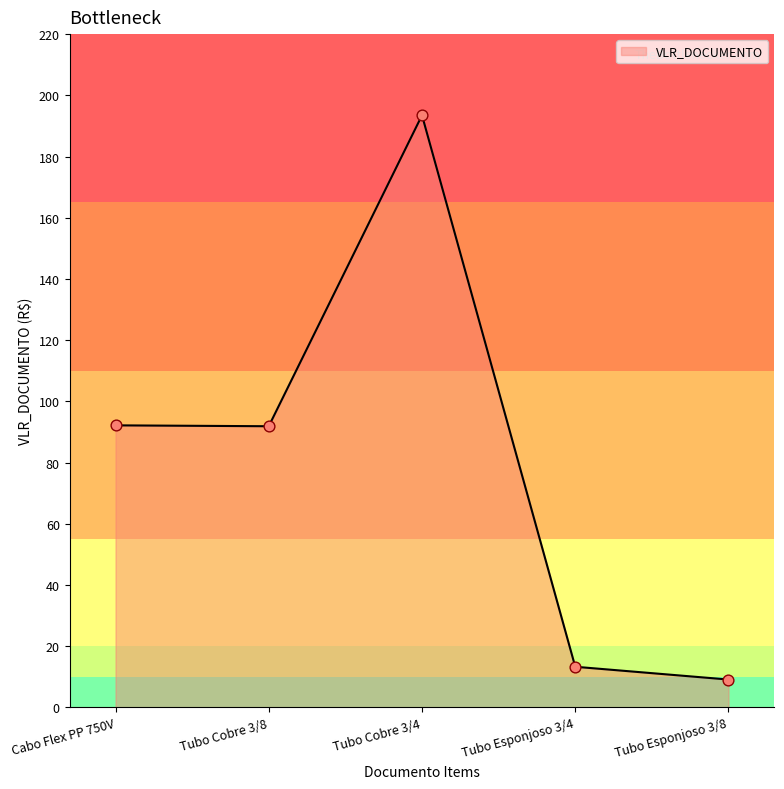

What is the change in value from Cabo Flex PP 750V to Tubo Cobre 3/8?

-0.3